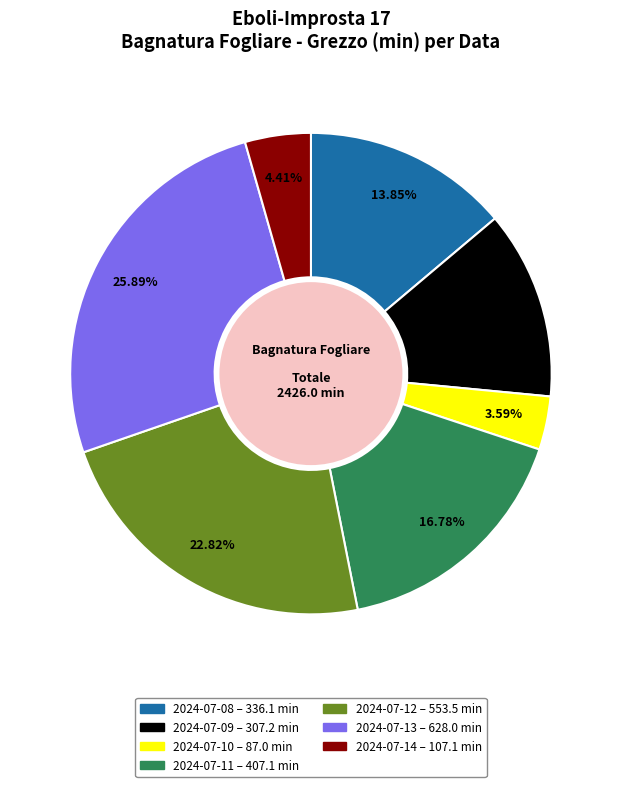

What is the total percentage of 2024-07-11 and 2024-07-08?

30.6%